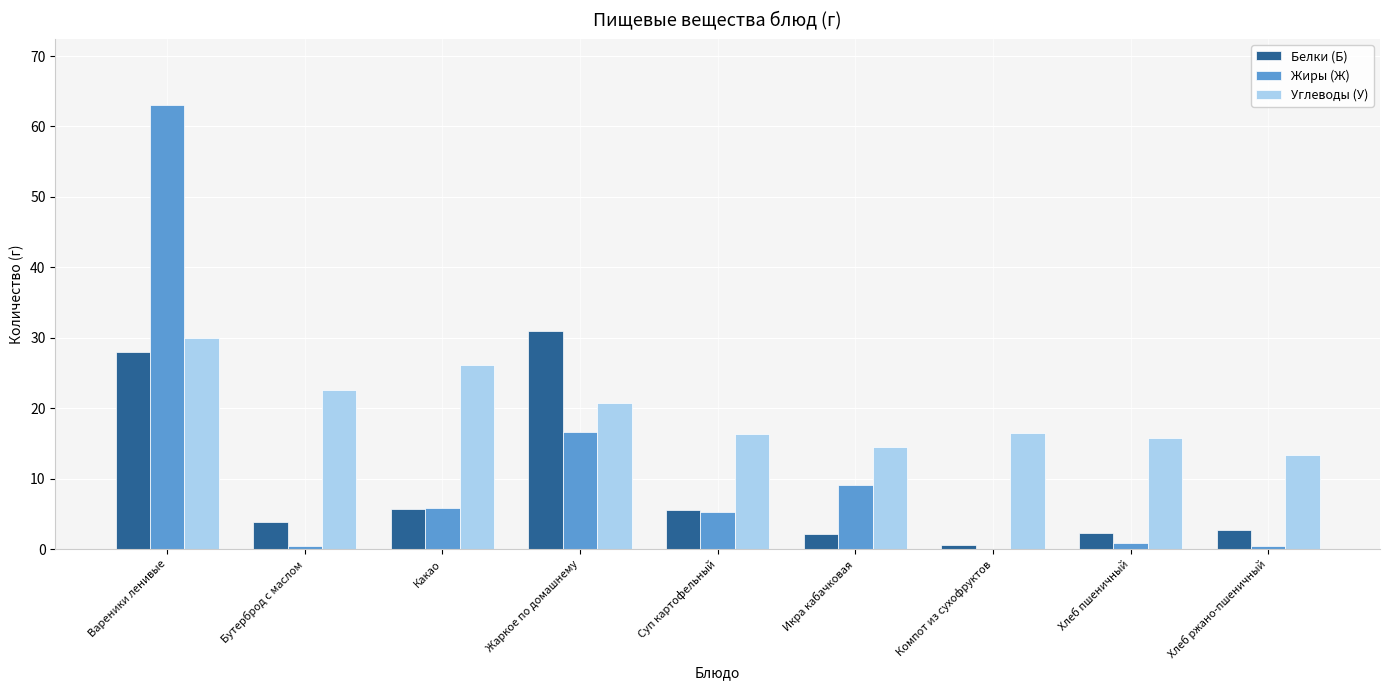

Between Вареники ленивые and Хлеб пшеничный, which series saw the biggest shift?

Жиры (Ж)